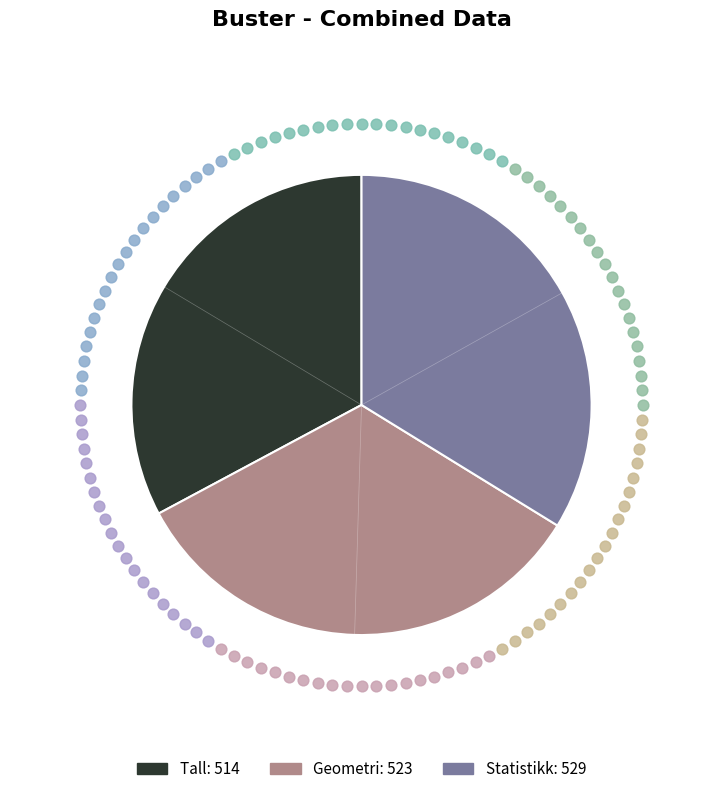

How many segments does this pie chart have?

3